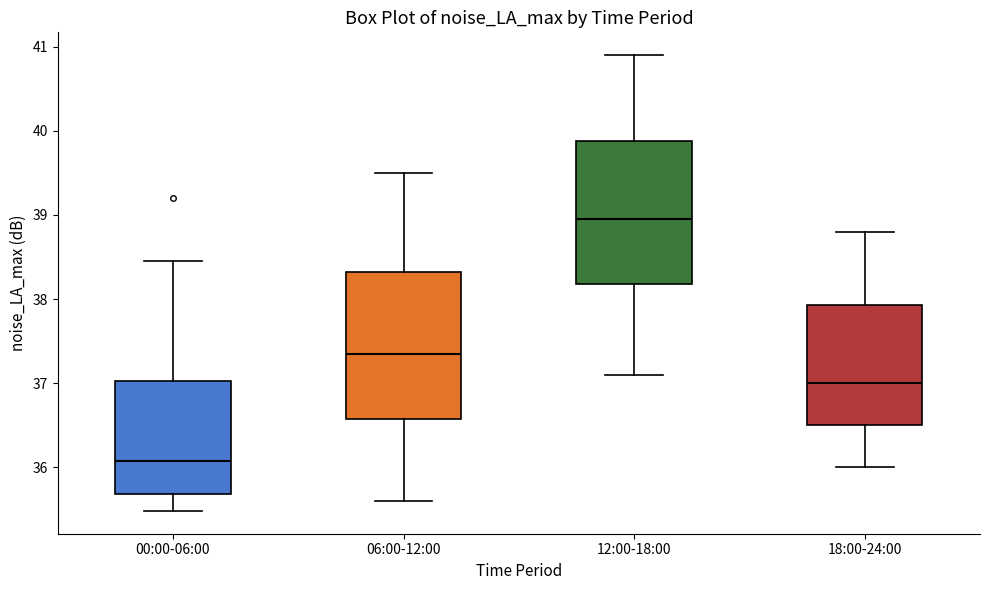

Reading left to right, read every box against the y-axis: the position of its median line, the range the box covers, and the ends of its whiskers. The values are not printed on the chart, so give them approximately, as read against the axis.

00:00-06:00: median 36.1, box 35.7 to 37.0, whiskers 35.5 to 38.5
06:00-12:00: median 37.4, box 36.6 to 38.3, whiskers 35.6 to 39.5
12:00-18:00: median 39.0, box 38.2 to 39.9, whiskers 37.1 to 40.9
18:00-24:00: median 37.0, box 36.5 to 37.9, whiskers 36.0 to 38.8